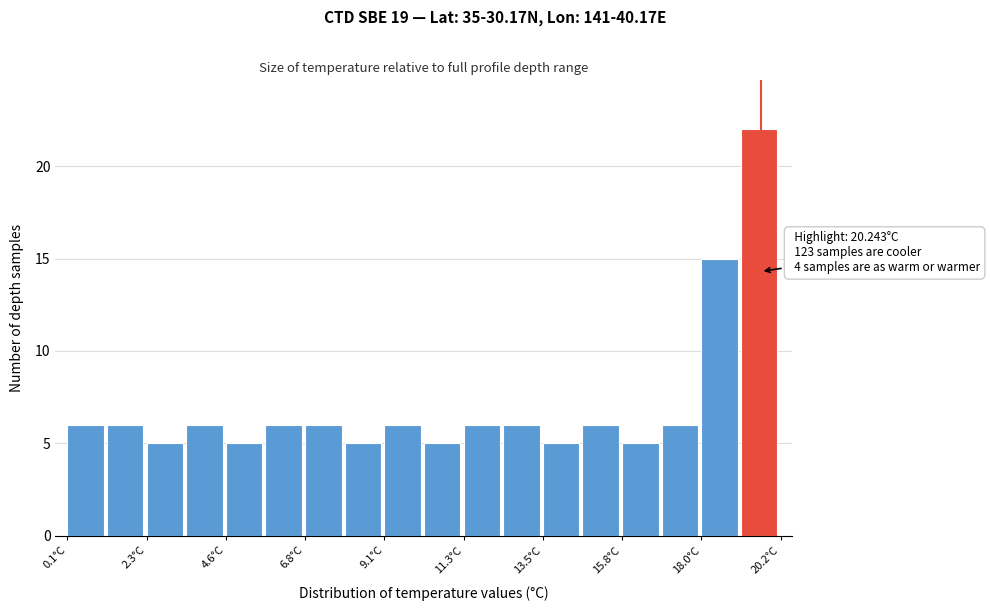

Around what value on the x-axis is the tallest bar? Give the approximate position of its centre, as read against the axis.

19.5